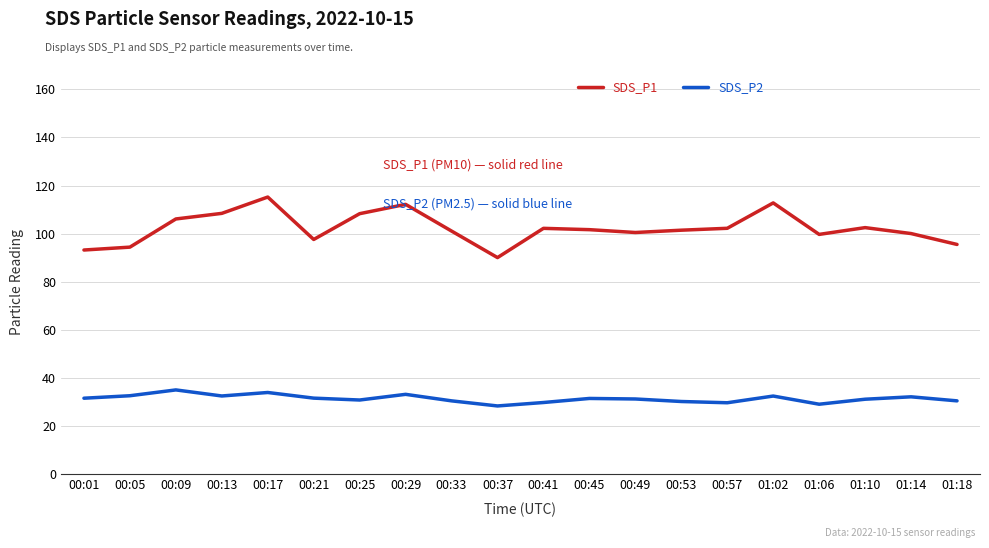

The value of SDS_P2 at 01:10 is 31.1. True or false?

True